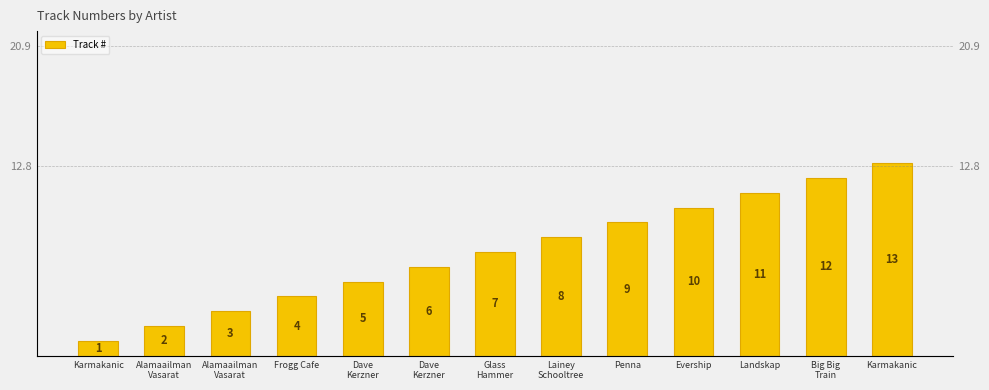

Are the bars horizontal?

No